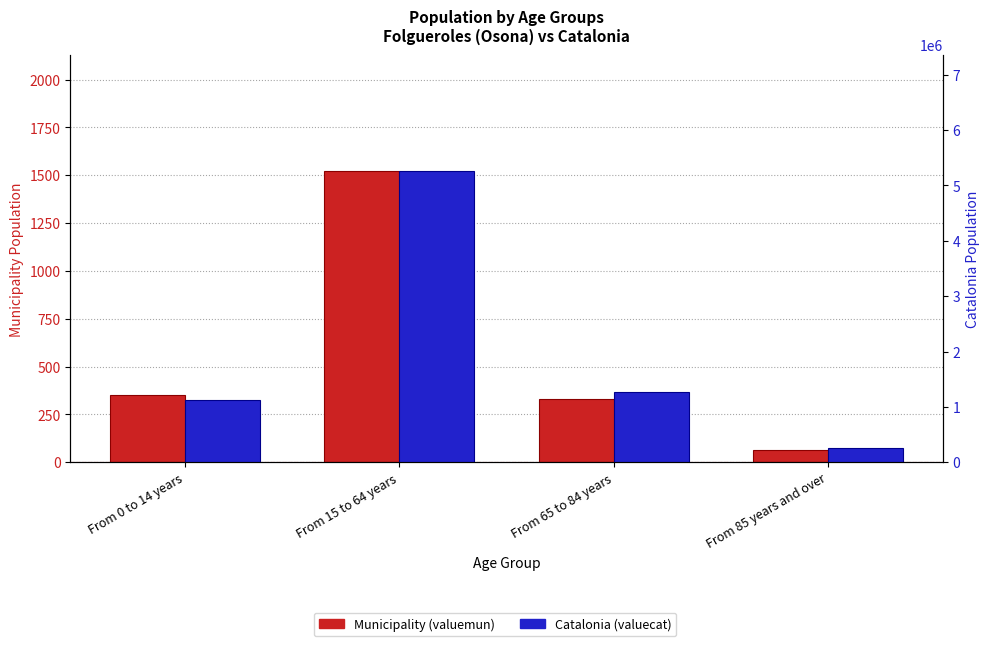

Reading right to left, transcribe all the data shown in this chart.

Municipality (valuemun): From 85 years and over=62	From 65 to 84 years=328	From 15 to 64 years=1521	From 0 to 14 years=350
Catalonia (valuecat): From 85 years and over=256461	From 65 to 84 years=1272703	From 15 to 64 years=5255889	From 0 to 14 years=1116910